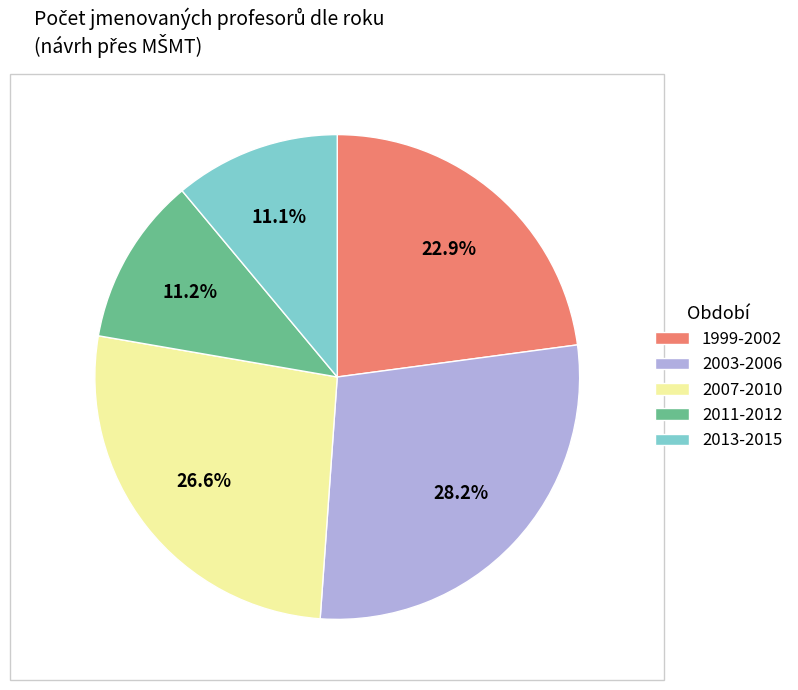

Is there a majority slice in this chart?

No